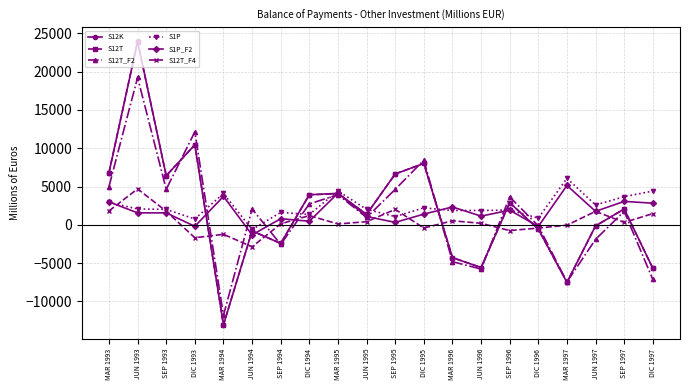

At which category is the sum across all series the highest?

JUN 1993